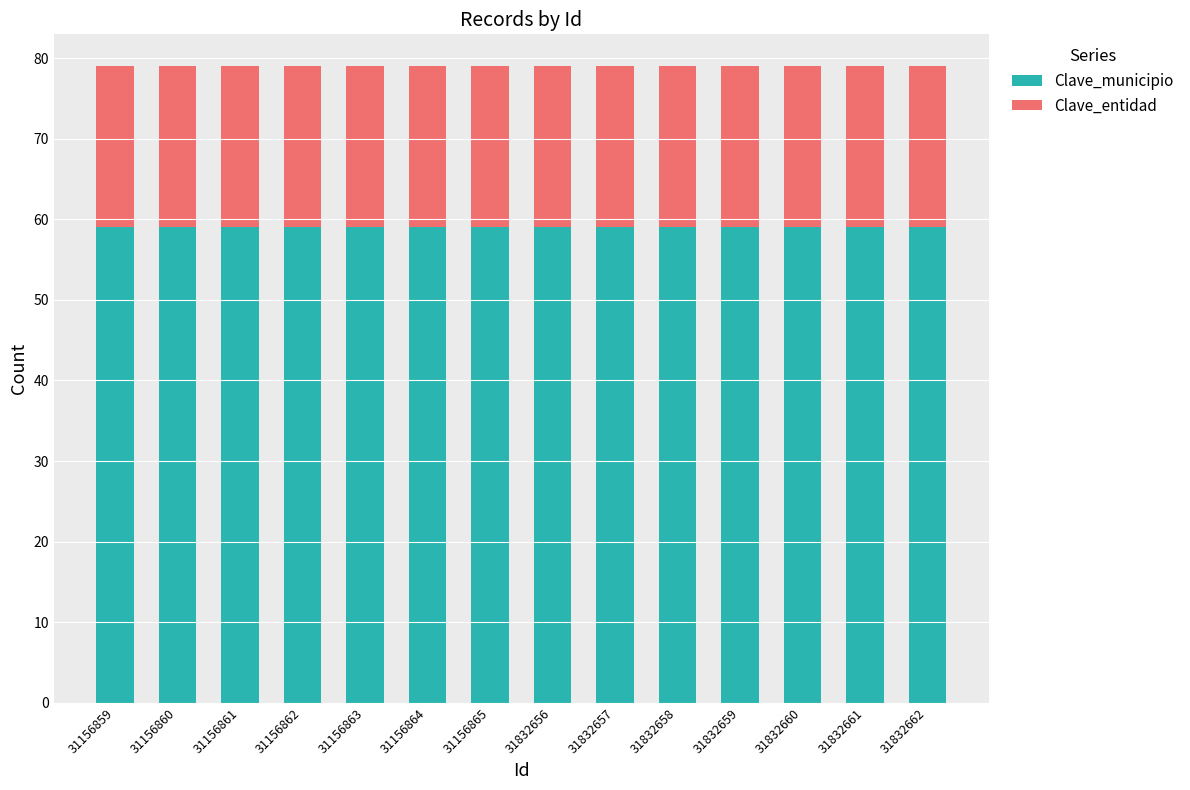

What is the total value across all series at 31832659?

79